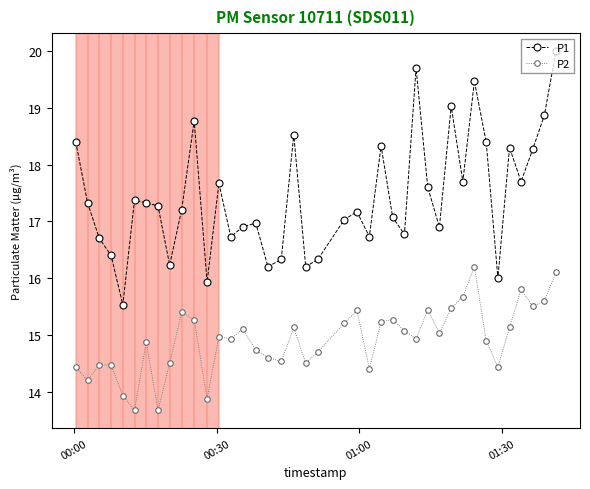

List the series in order of their overall mean, highest first.

P1, P2